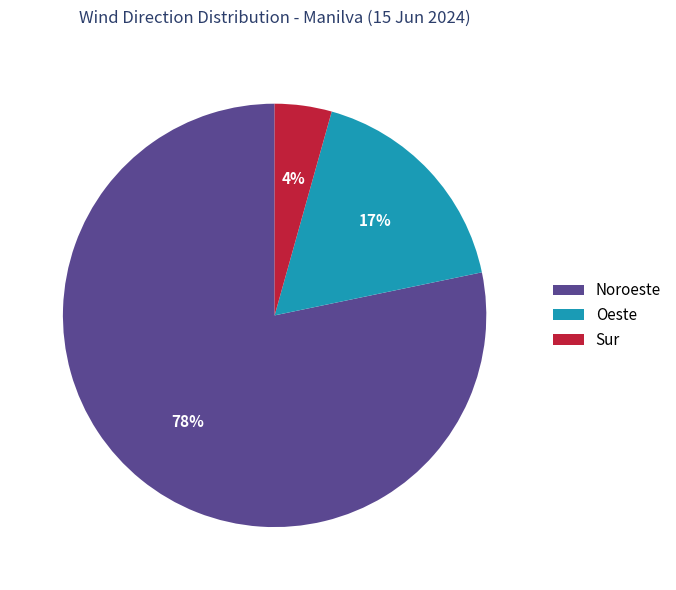

Is there a majority slice in this chart?

Yes